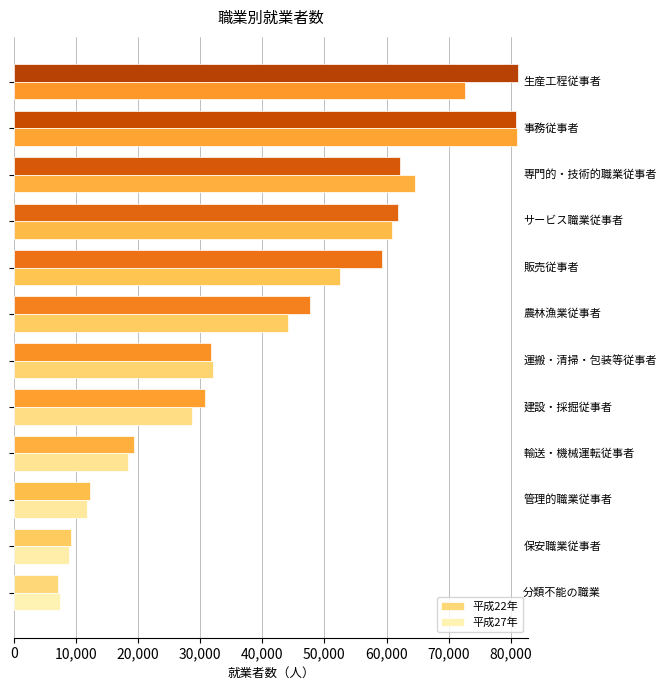

Which series has the largest range (max minus min)?

平成22年